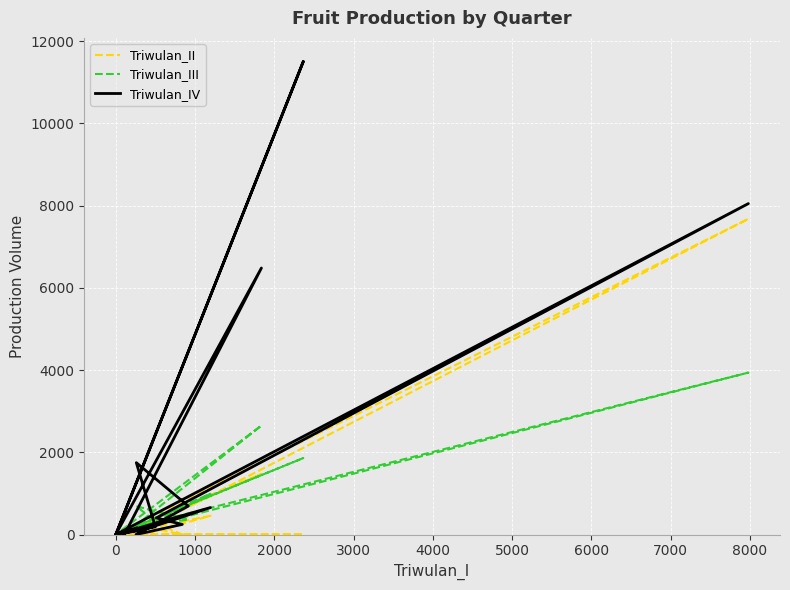

How many lines are shown in the chart?

3